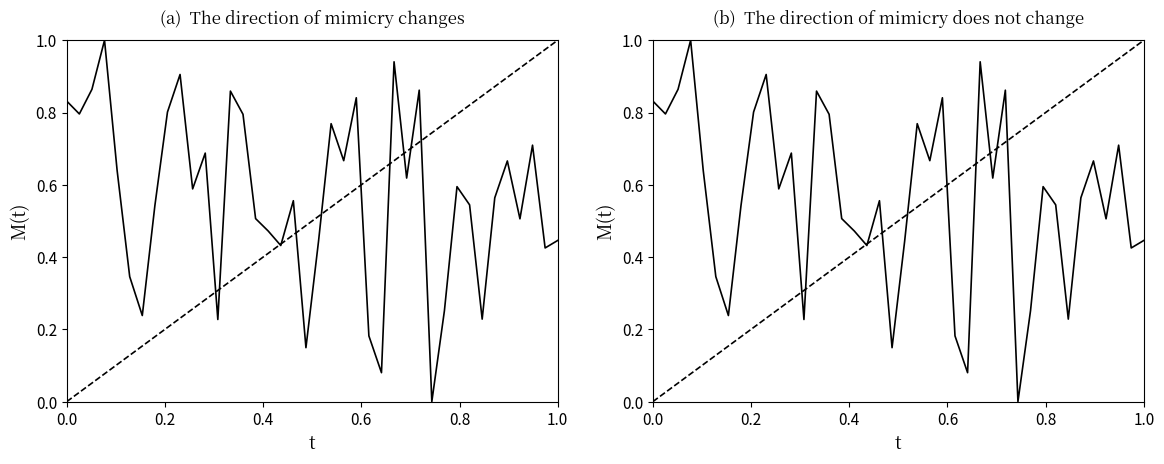

The value at 11 is 0.2. True or false?

False